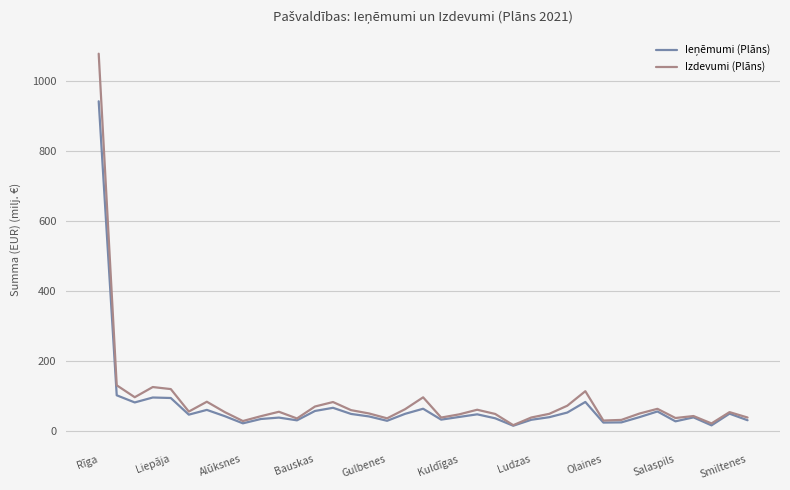

Which series has the widest spread of values?

Izdevumi (Plāns)